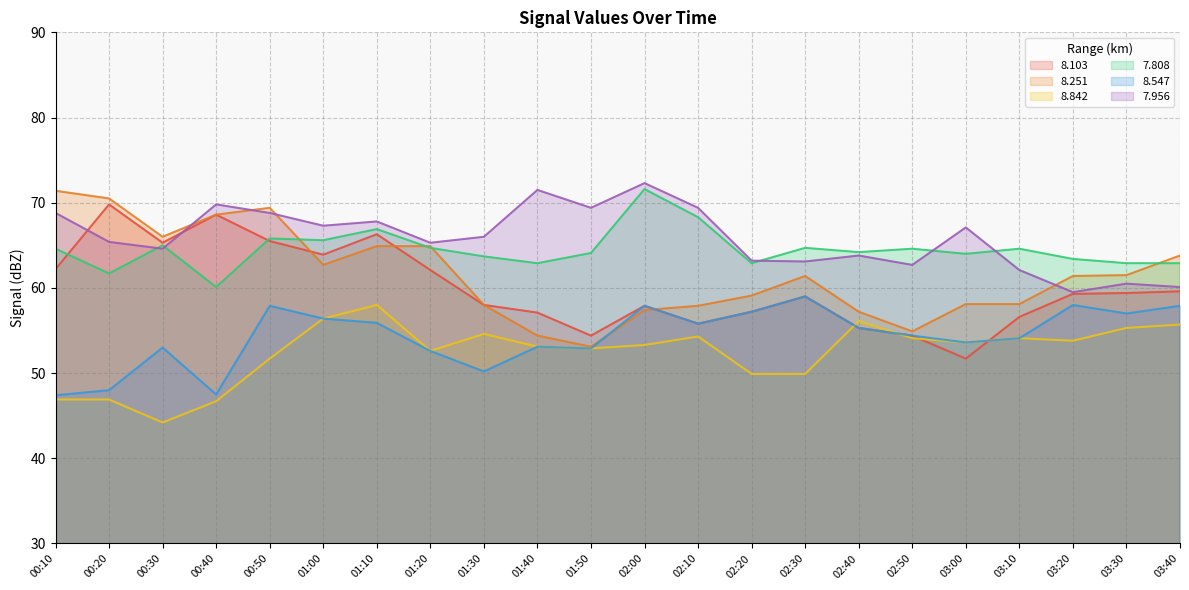

What is the label of the 4th point from the left?

00:40